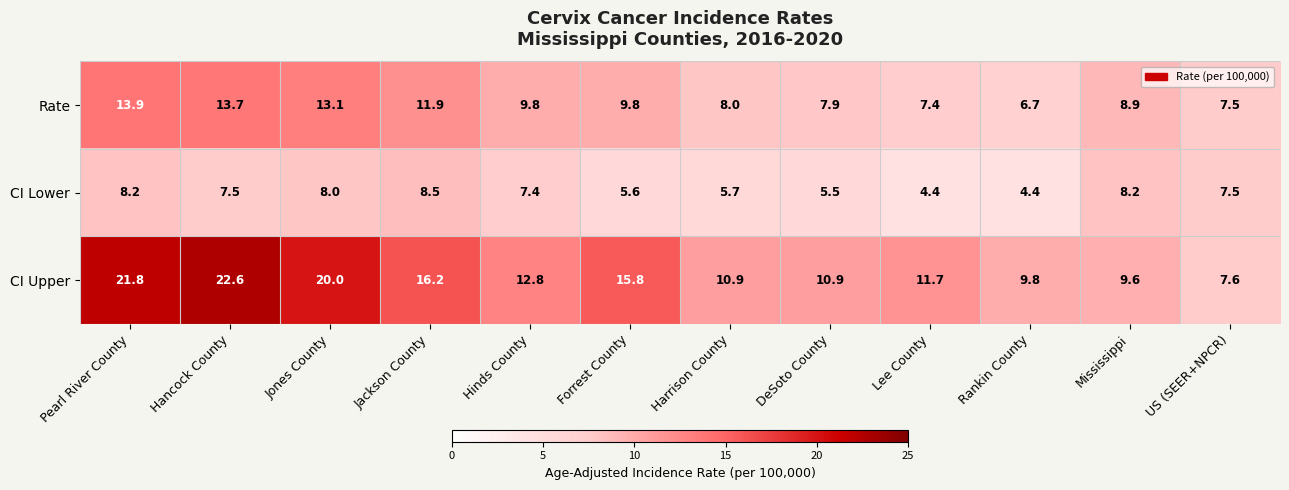

Where does the Rate series first go above 9?

Pearl River County